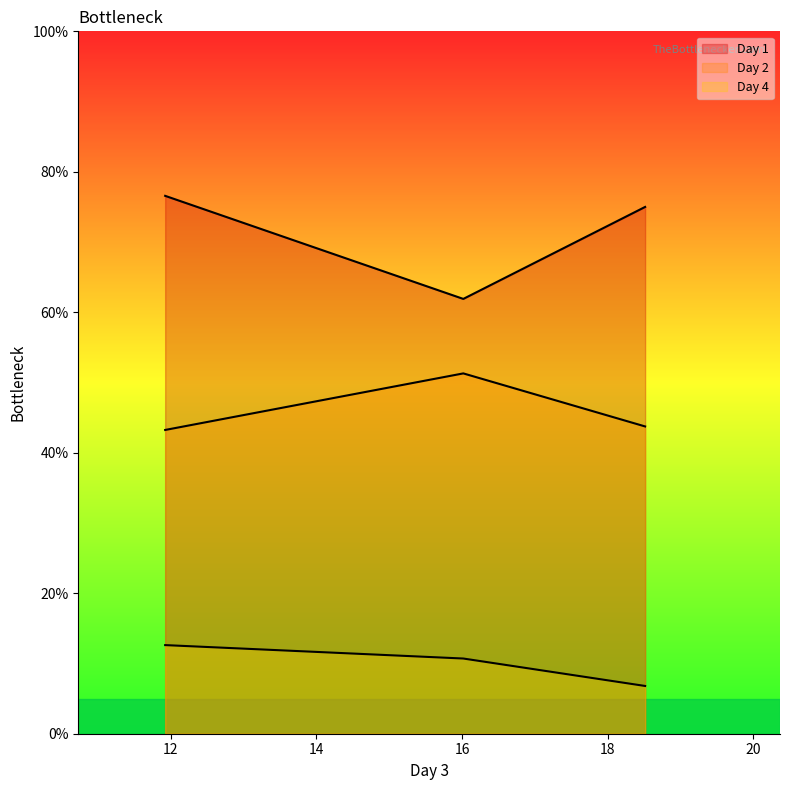

Reading right to left, what are all the values shown in this chart?

Day 1: 11.9252755=76.6	16.0176943=61.9	18.5134251=75.0
Day 2: 11.9252755=43.2	16.0176943=51.3	18.5134251=43.7
Day 4: 11.9252755=12.6	16.0176943=10.7	18.5134251=6.8